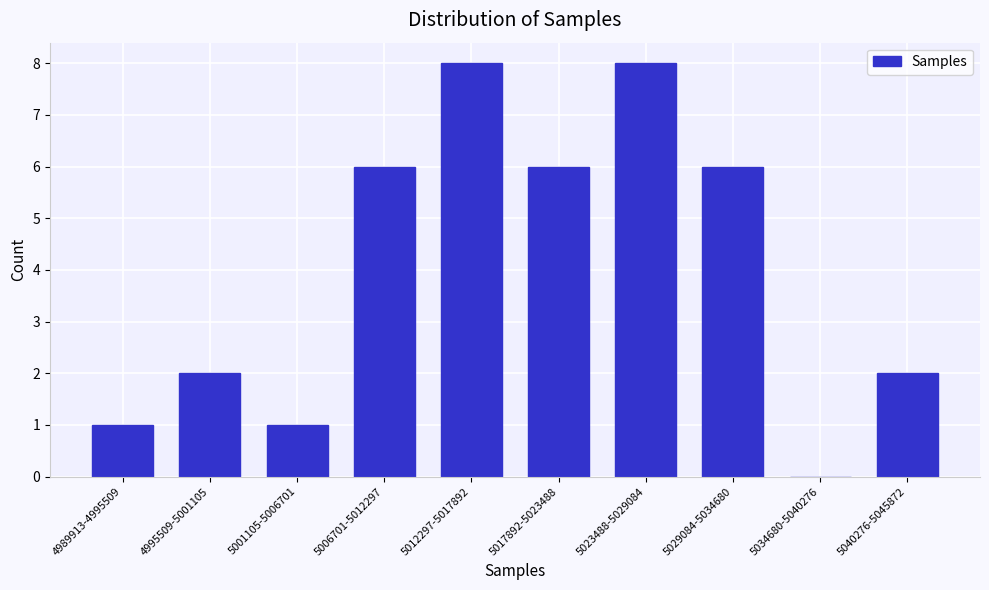

Reading left to right, transcribe all the data shown in this chart.

4989913-4995509=1	4995509-5001105=2	5001105-5006701=1	5006701-5012297=6	5012297-5017892=8	5017892-5023488=6	5023488-5029084=8	5029084-5034680=6	5034680-5040276=0	5040276-5045872=2